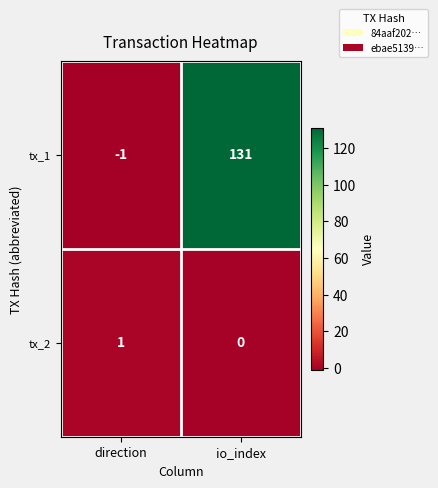

At which label does tx_2 reach its peak?

direction